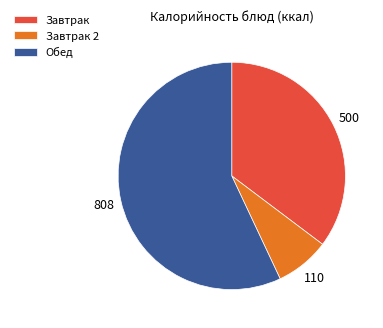

Does Обед represent more than half of the total?

Yes